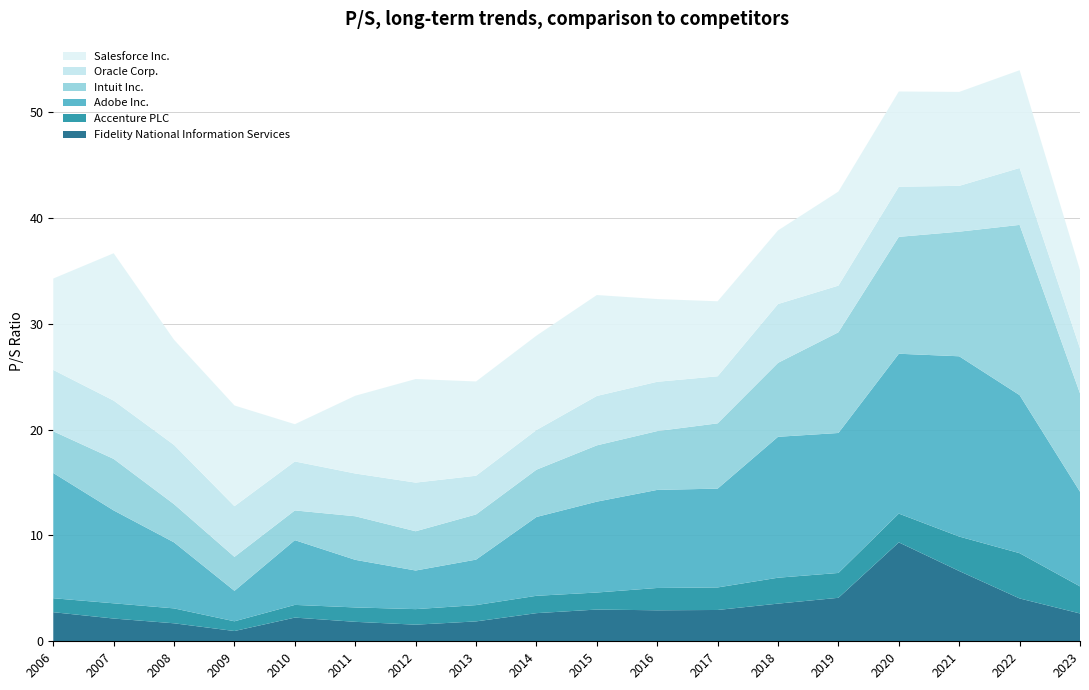

Reading left to right, what are all the values shown in this chart?

Fidelity National Information Services: 2006=2.8	2007=2.1	2008=1.7	2009=1.0	2010=2.2	2011=1.8	2012=1.6	2013=1.9	2014=2.7	2015=3.0	2016=2.9	2017=3.0	2018=3.6	2019=4.1	2020=9.3	2021=6.6	2022=4.0	2023=2.6
Accenture PLC: 2006=1.3	2007=1.4	2008=1.4	2009=0.9	2010=1.2	2011=1.4	2012=1.5	2013=1.5	2014=1.6	2015=1.6	2016=2.1	2017=2.1	2018=2.5	2019=2.4	2020=2.7	2021=3.3	2022=4.3	2023=2.6
Adobe Inc.: 2006=11.8	2007=8.8	2008=6.2	2009=2.9	2010=6.1	2011=4.5	2012=3.6	2013=4.3	2014=7.5	2015=8.6	2016=9.3	2017=9.3	2018=13.3	2019=13.2	2020=15.1	2021=17.0	2022=14.9	2023=8.9
Intuit Inc.: 2006=3.9	2007=4.9	2008=3.6	2009=3.2	2010=2.8	2011=4.1	2012=3.7	2013=4.3	2014=4.5	2015=5.3	2016=5.6	2017=6.2	2018=7.0	2019=9.5	2020=11.1	2021=11.8	2022=16.1	2023=9.3
Oracle Corp.: 2006=5.8	2007=5.5	2008=5.6	2009=4.8	2010=4.6	2011=4.0	2012=4.6	2013=3.7	2014=3.8	2015=4.7	2016=4.7	2017=4.5	2018=5.6	2019=4.4	2020=4.7	2021=4.3	2022=5.4	2023=4.2
Salesforce Inc.: 2006=8.6	2007=13.9	2008=9.9	2009=9.5	2010=3.5	2011=7.3	2012=9.8	2013=8.9	2014=8.9	2015=9.5	2016=7.8	2017=7.1	2018=7.0	2019=8.9	2020=9.0	2021=8.9	2022=9.2	2023=7.4